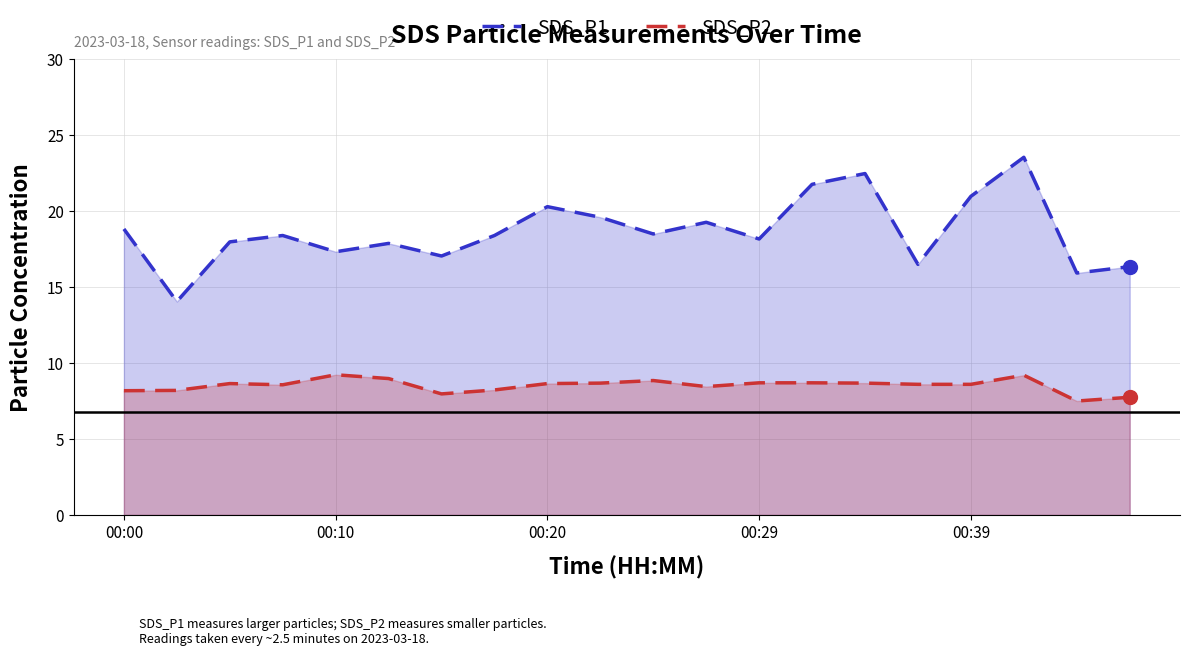

Does the chart have visible grid lines?

Yes